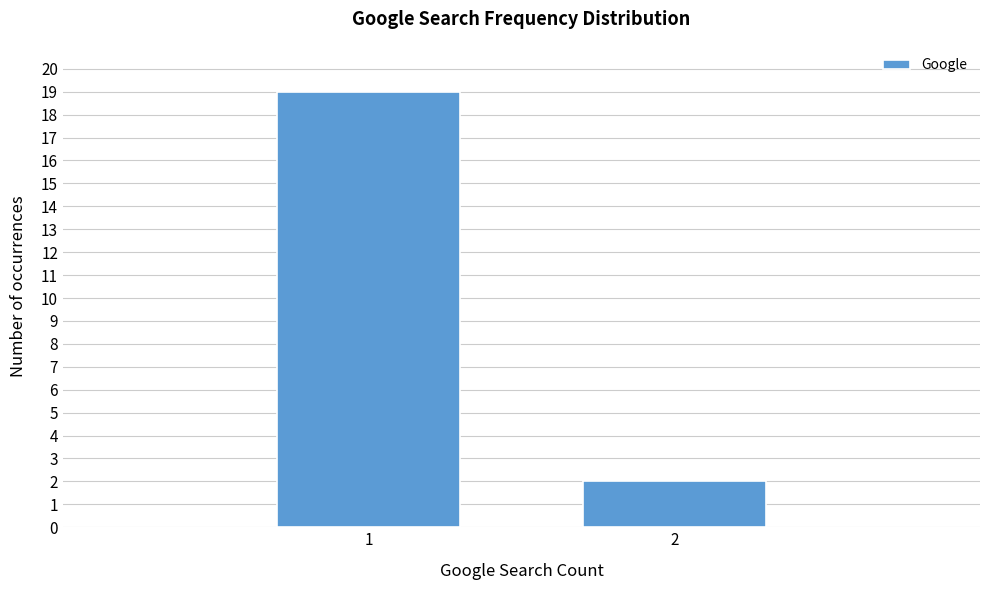

Reading left to right, transcribe all the data shown in this chart.

1=19	2=2